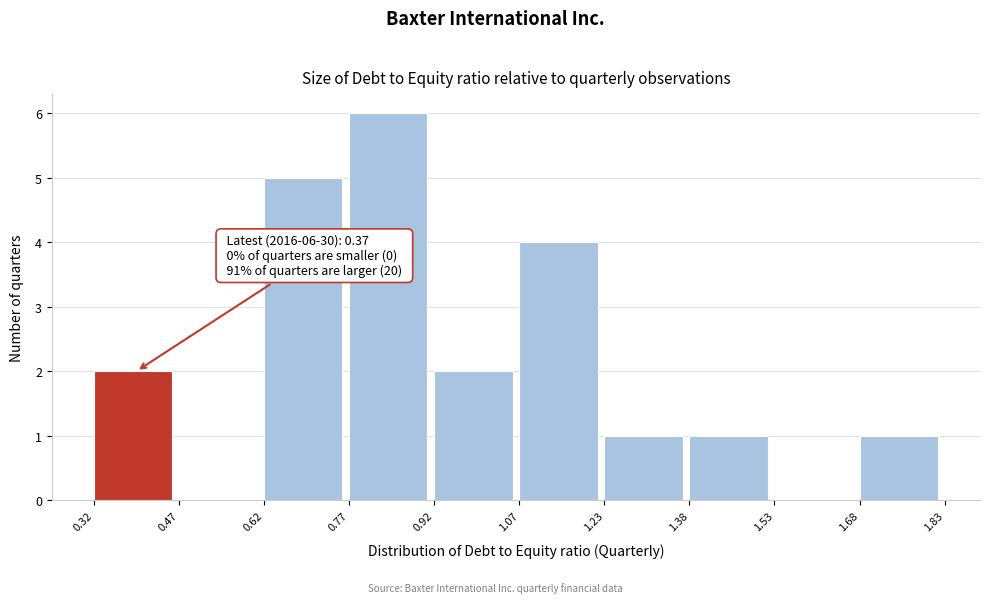

Over which range of the x-axis is the bar tallest?

0.77 to 0.92